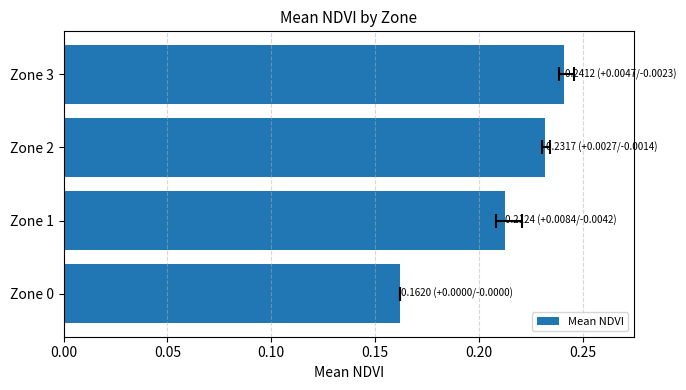

Reading left to right, what are all the values shown in this chart?

0.2	0.2	0.2	0.2